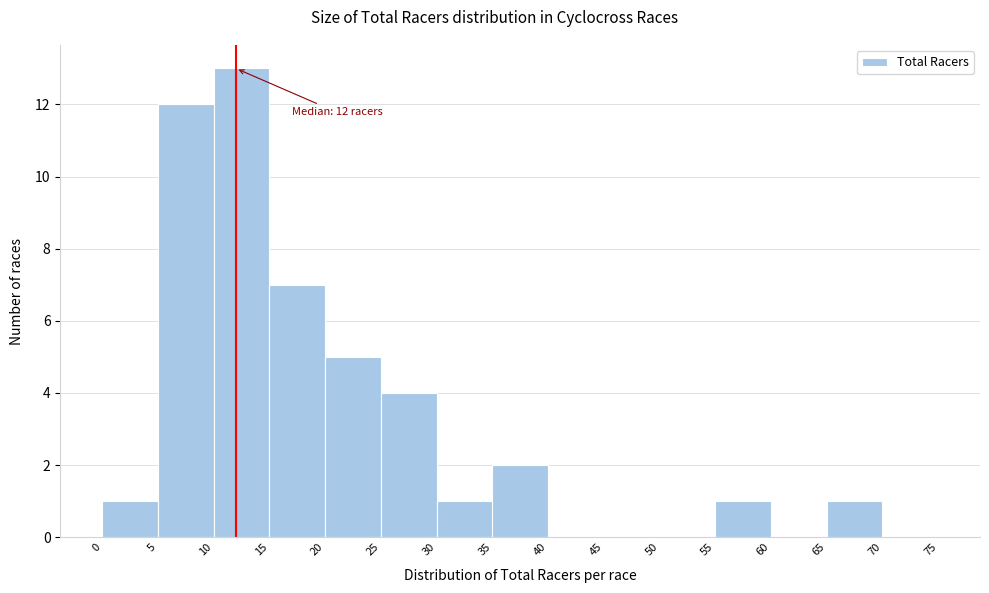

Over which range of the x-axis is the bar tallest?

10 to 15